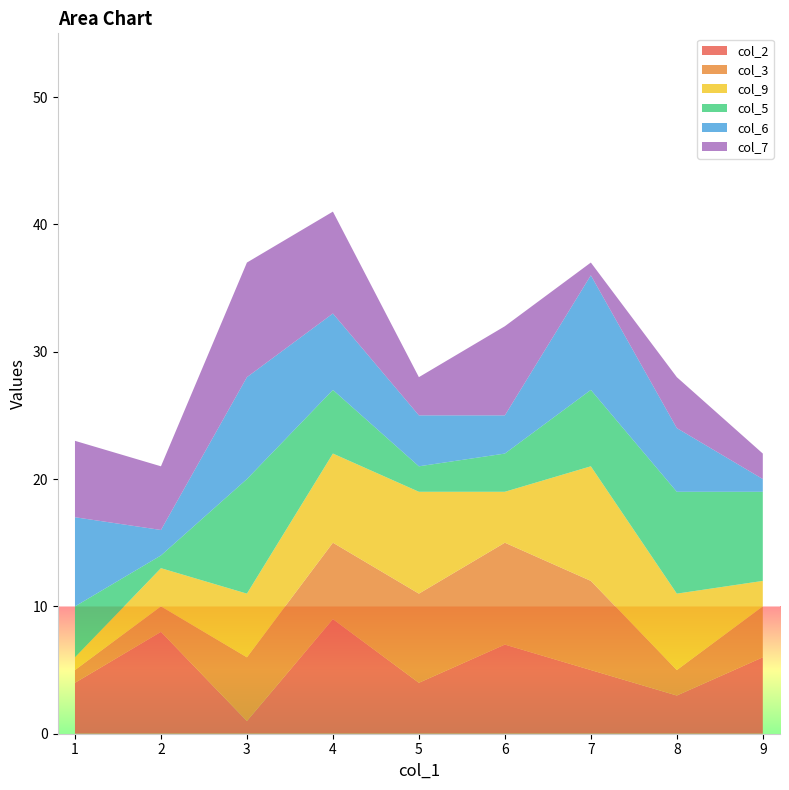

Reading right to left, what are all the values shown in this chart?

col_2: 6	3	5	7	4	9	1	8	4
col_3: 4	2	7	8	7	6	5	2	1
col_9: 2	6	9	4	8	7	5	3	1
col_5: 7	8	6	3	2	5	9	1	4
col_6: 1	5	9	3	4	6	8	2	7
col_7: 2	4	1	7	3	8	9	5	6